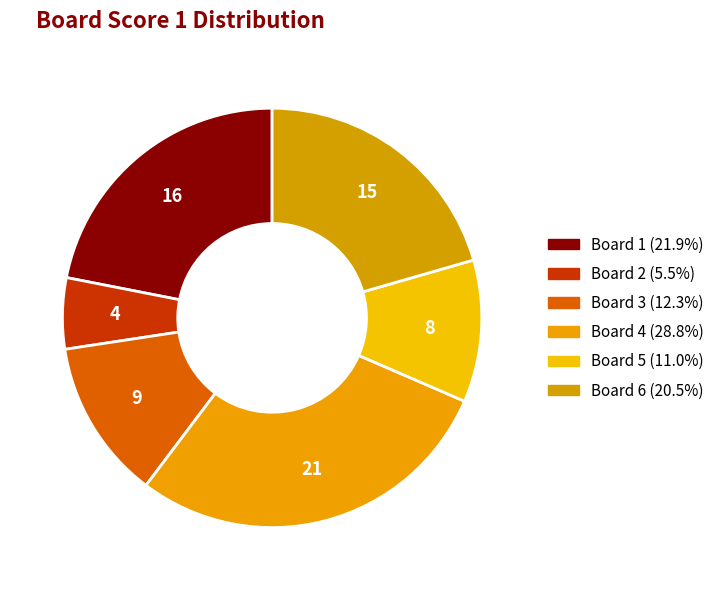

Is Board 6 the majority of the pie?

No